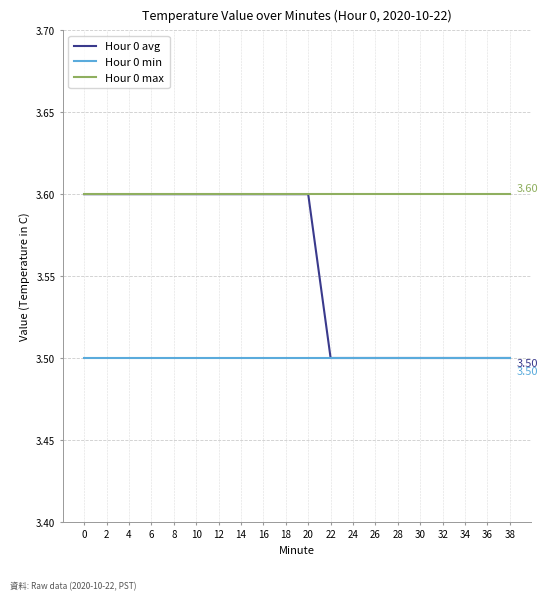

The value of Hour 0 min at 10 is 3.5. True or false?

True